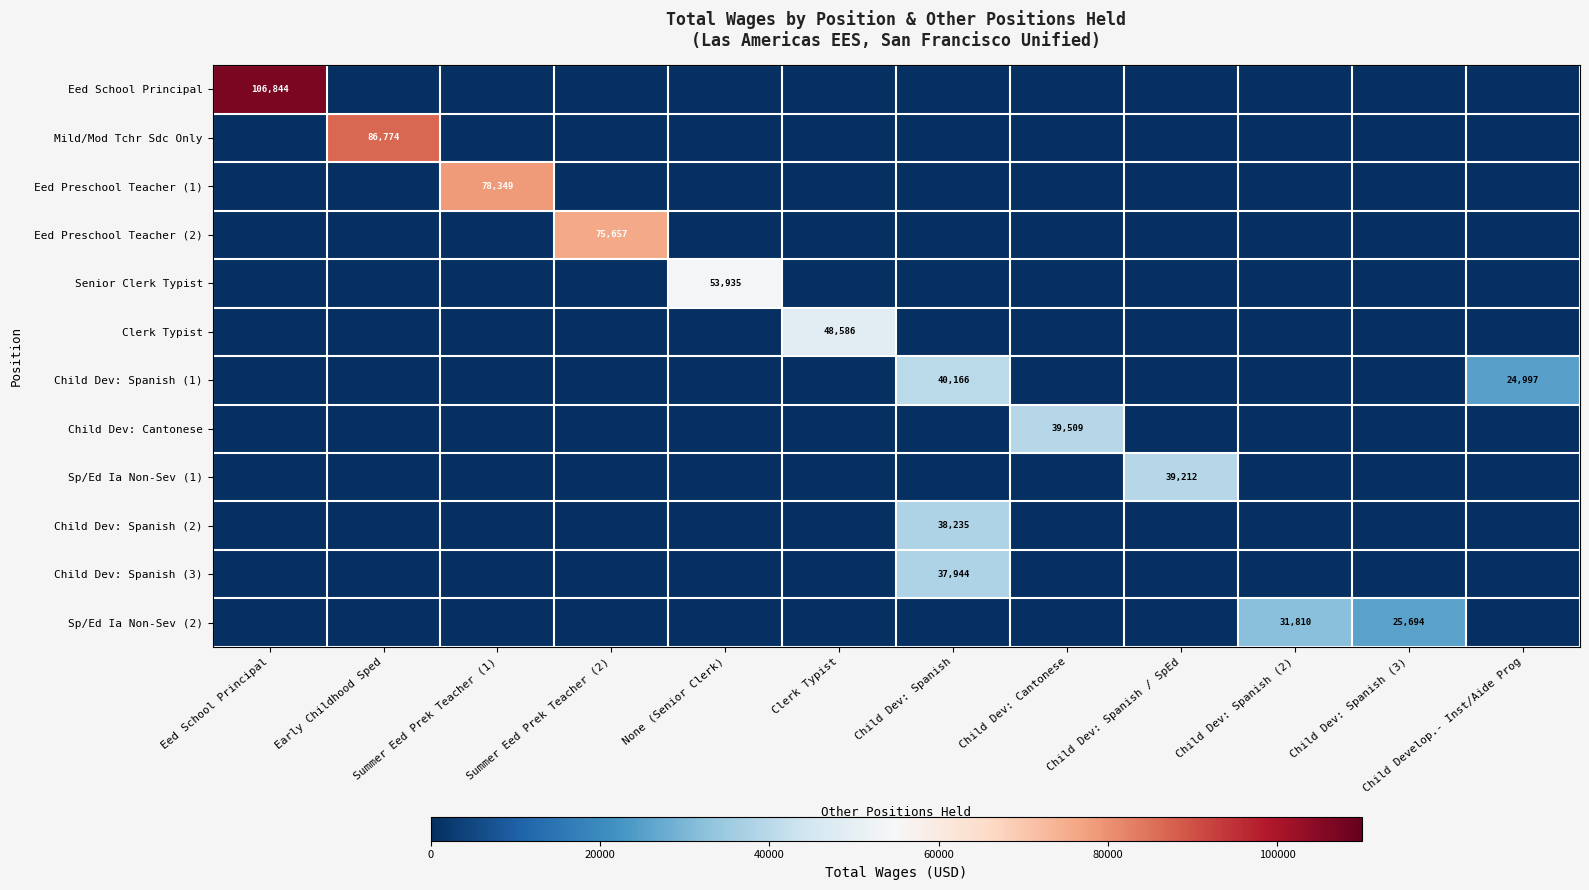

What is the total value across all series at Summer Eed Prek Teacher (2)?

75657